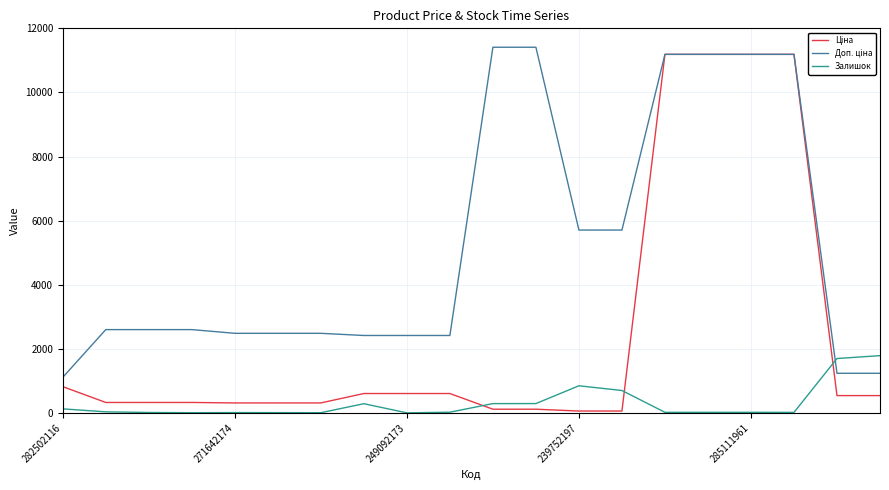

What is the greatest value displayed?

11410.0